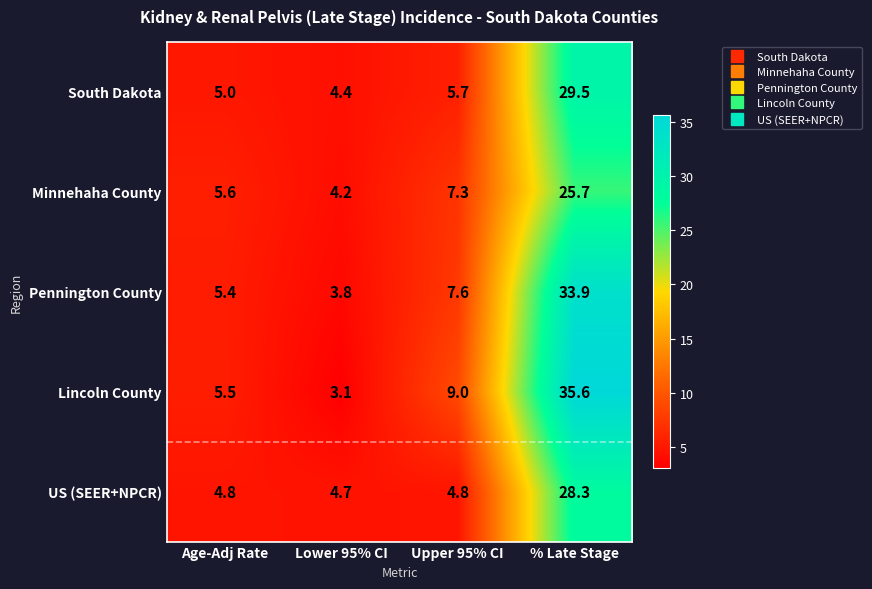

How many distinct data groups are displayed?

5